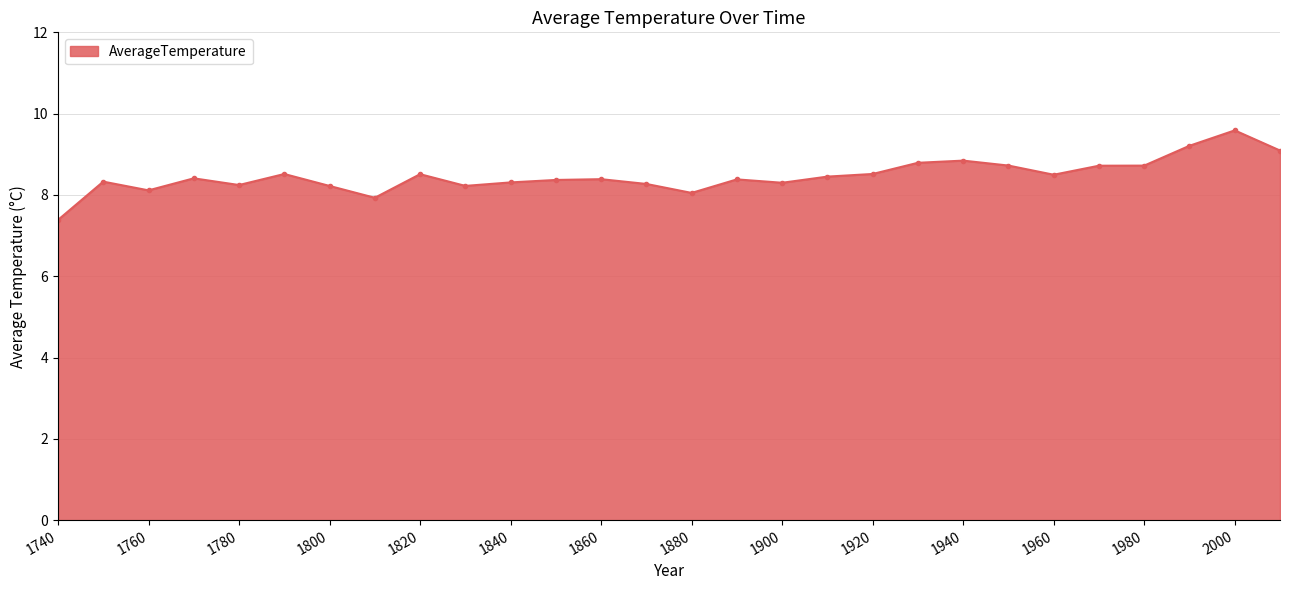

True or false: the data has more than 2 interior local peaks.

True